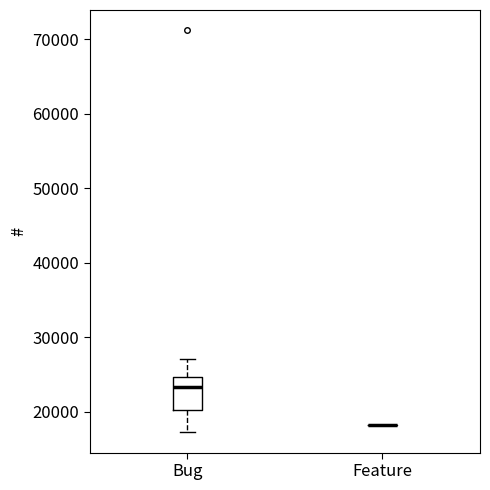

Reading left to right, read every box against the y-axis: the position of its median line, the range the box covers, and the ends of its whiskers. The values are not printed on the chart, so give them approximately, as read against the axis.

Bug: median 23000, box 20000 to 25000, whiskers 17000 to 27000
Feature: box collapsed to a line at 18000, whiskers 18000 to 18000